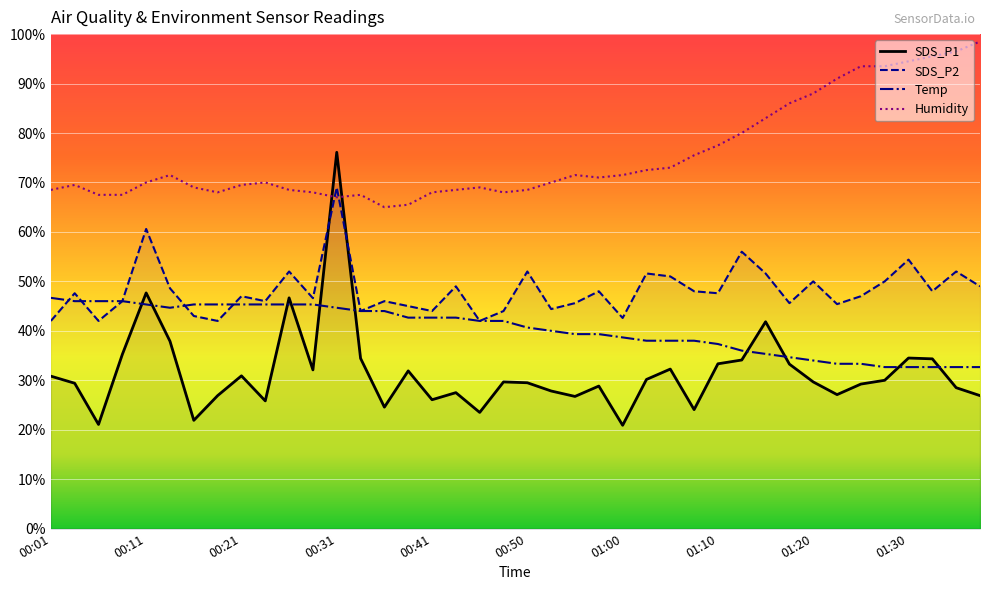

What is the value of the SDS_P1 point at the 15th from the left?

24.6